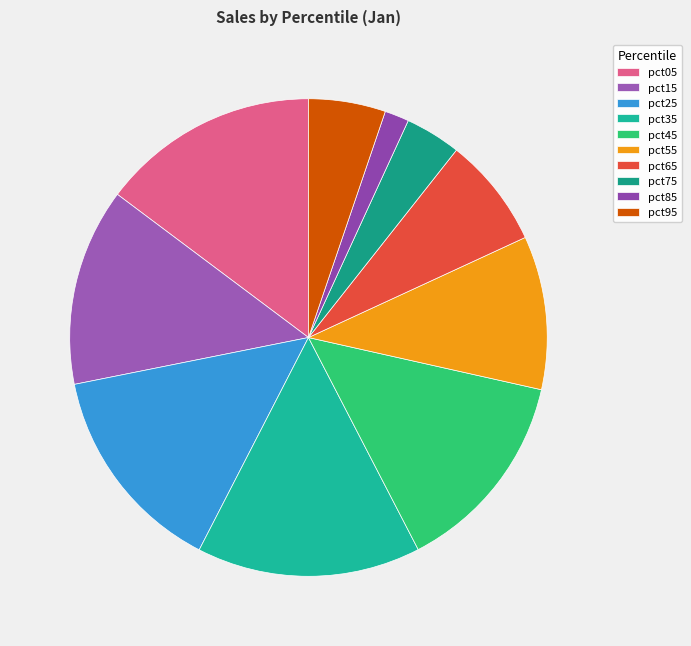

Is there a majority slice in this chart?

No